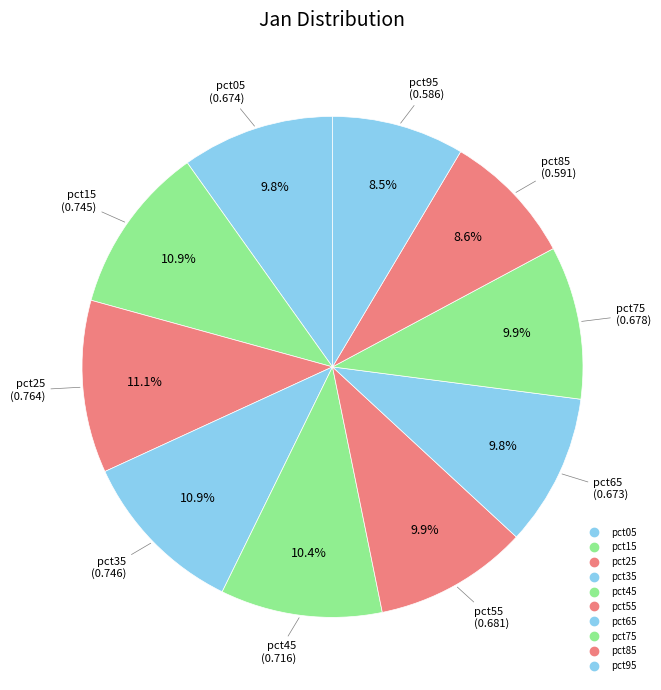

How many slices are in this pie chart?

10